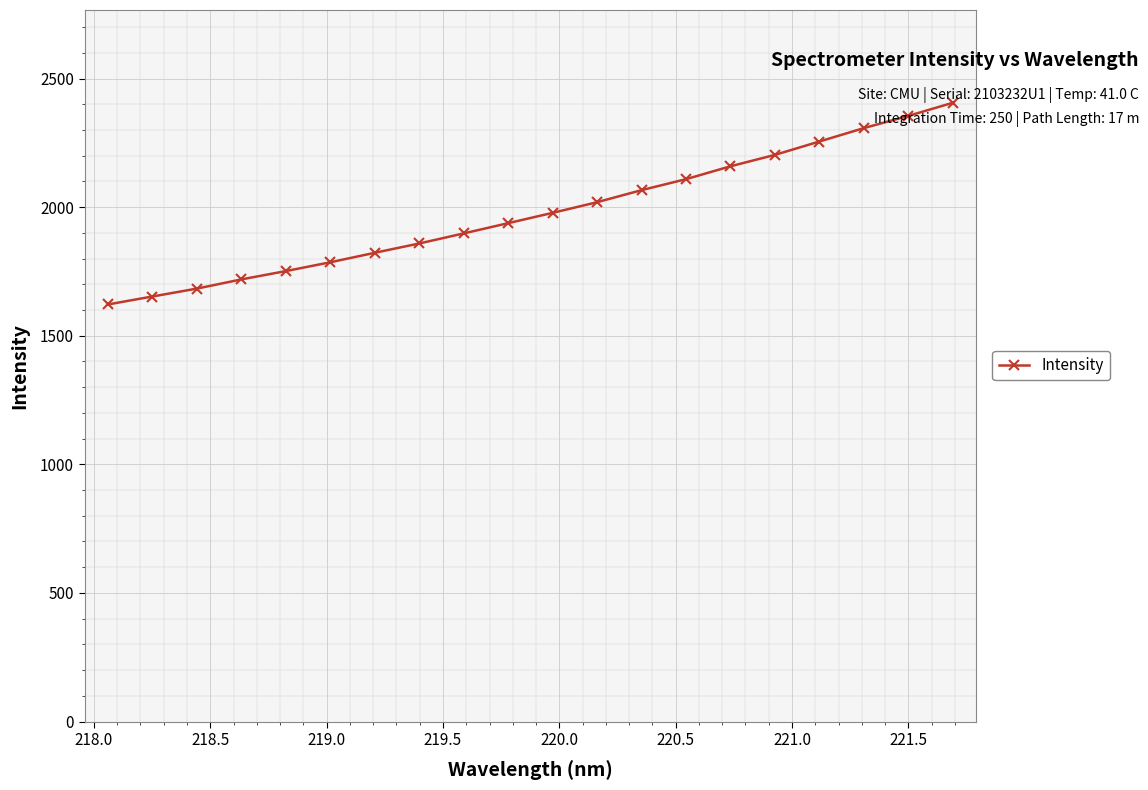

What is the average value?

1979.5